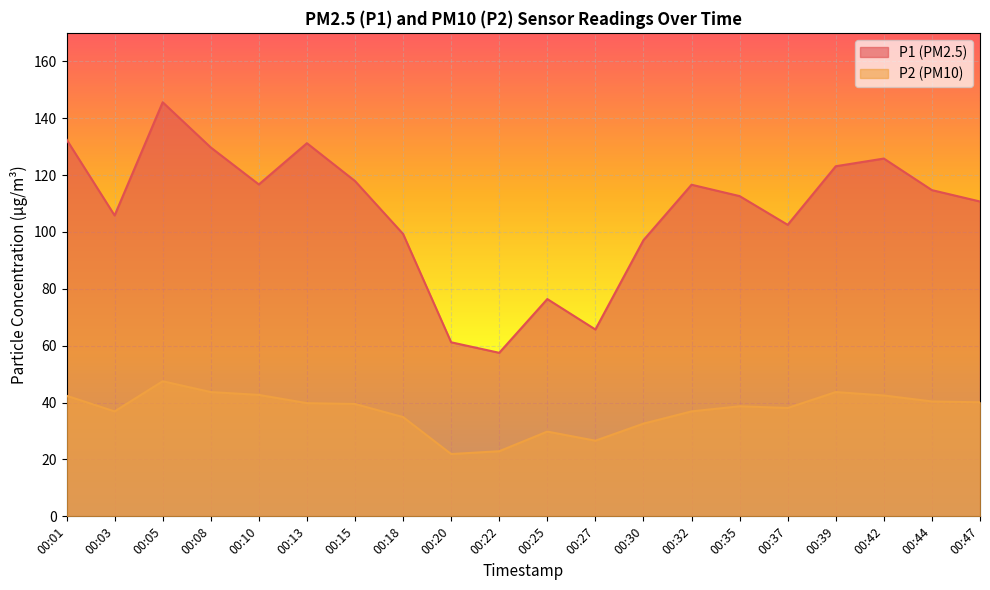

How many lines are shown in the chart?

2